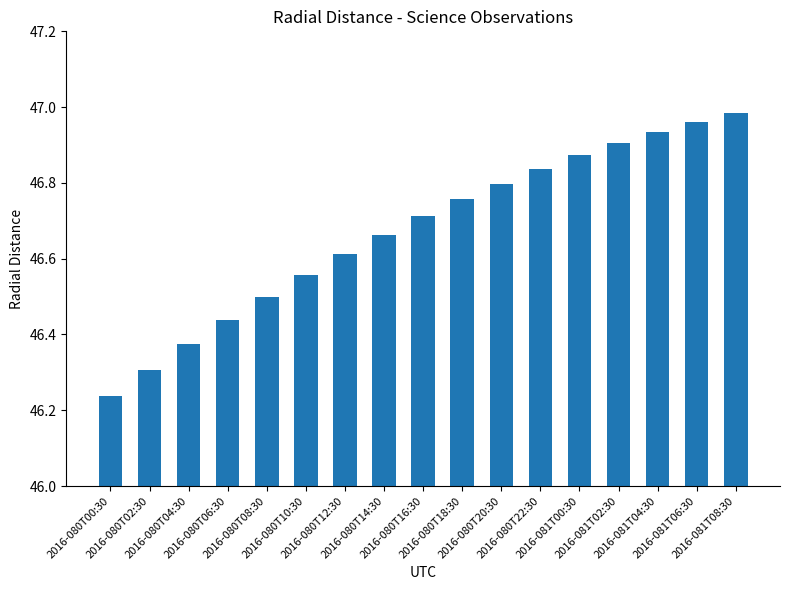

How many distinct data groups are displayed?

1